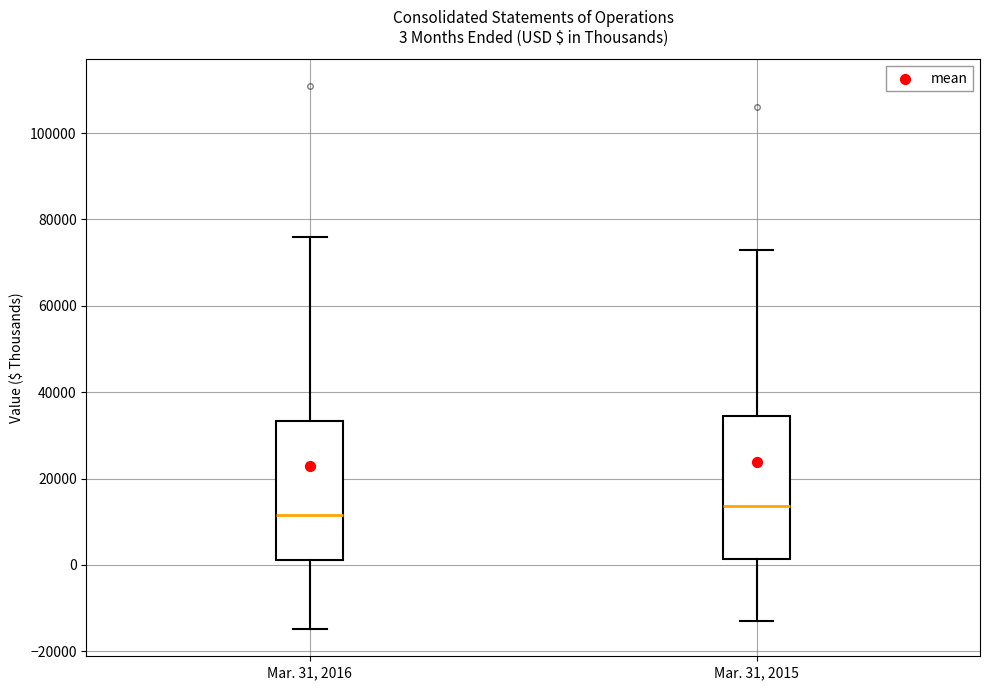

Which box has the highest median line?

Mar. 31, 2015